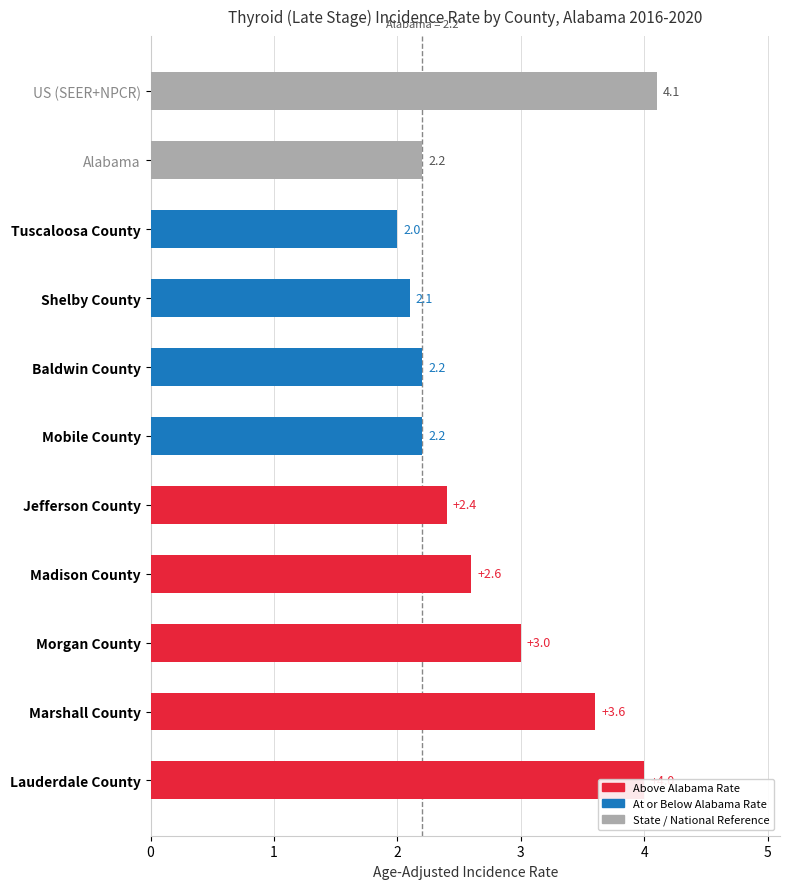

What is the difference between the second highest and minimum values?

2.0